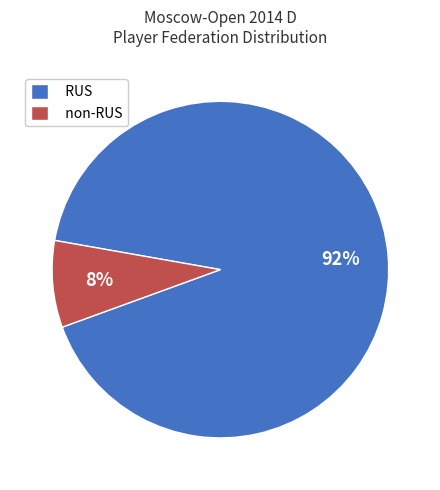

What percentage is the non-RUS slice, to the nearest percent?

8%